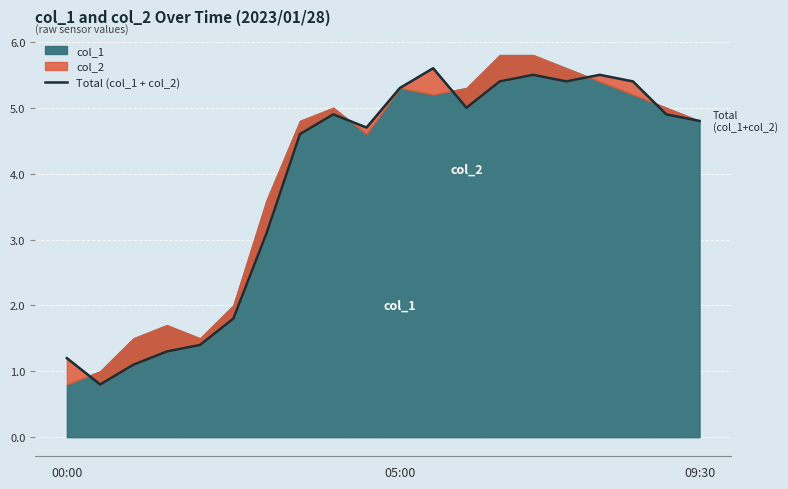

The value at 7 is 4.6. True or false?

True